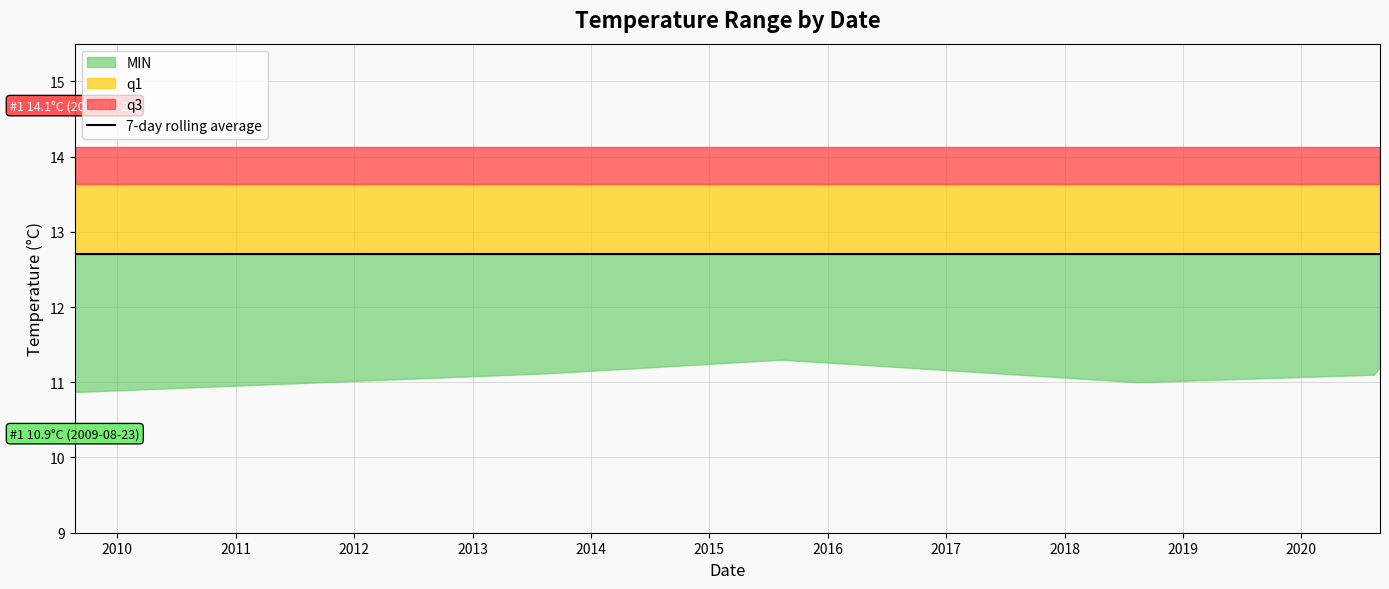

What is the label of the 3rd point from the left?

2015-08-13